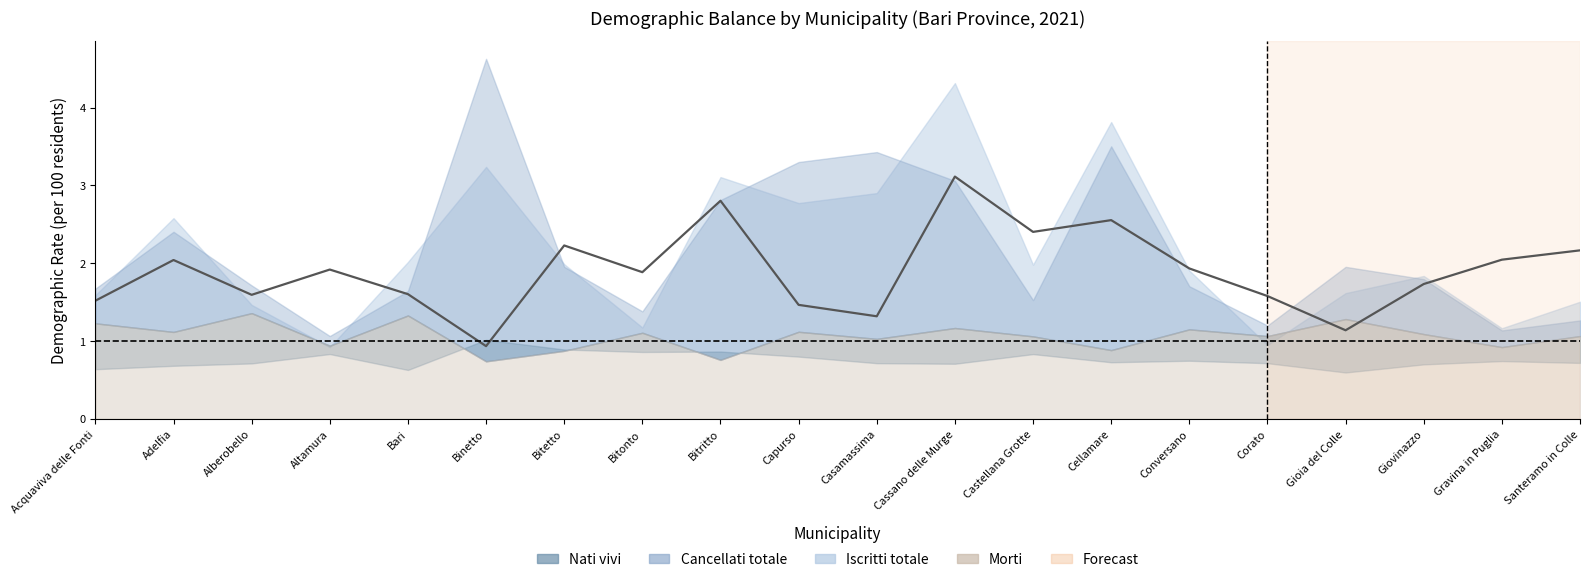

How many interior local peaks (higher than both neighbors) does the data have?

6